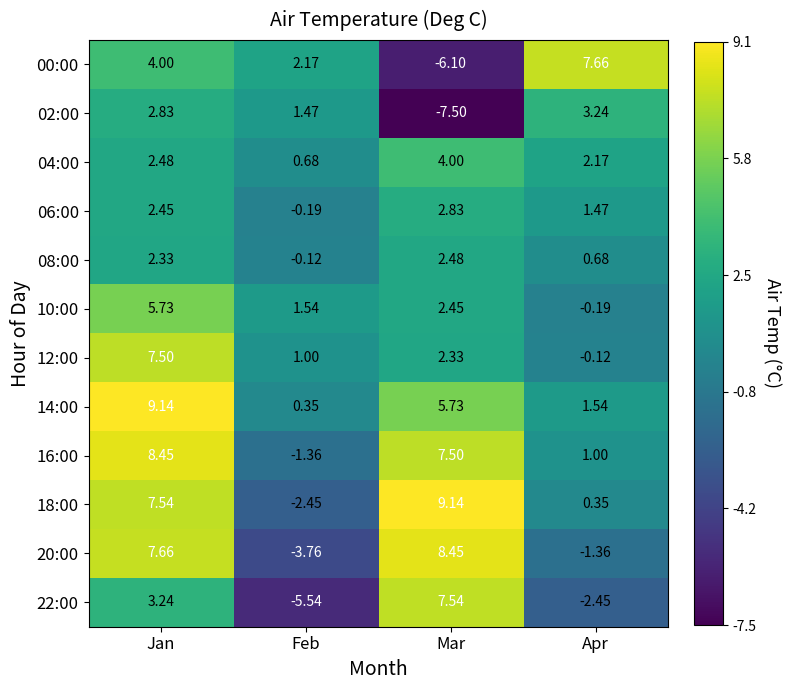

Where does the 16:00 series first go above 7?

Jan